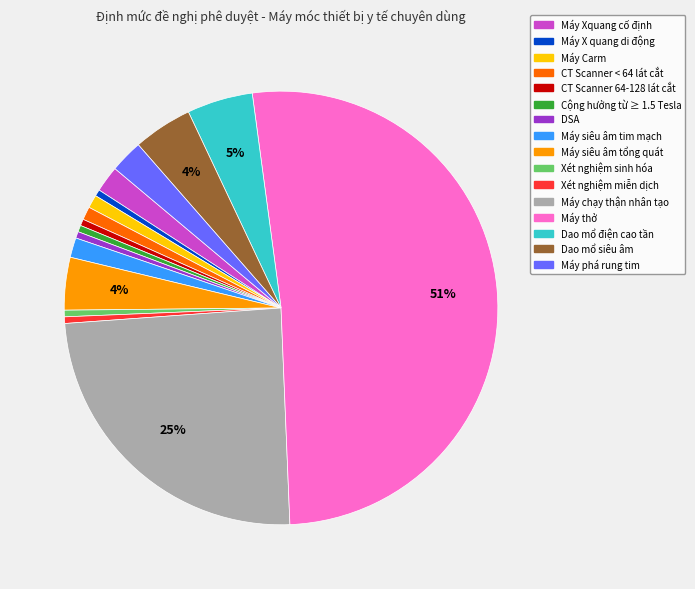

Is the sum of Máy X quang di động and Máy Xquang cố định greater than half?

No